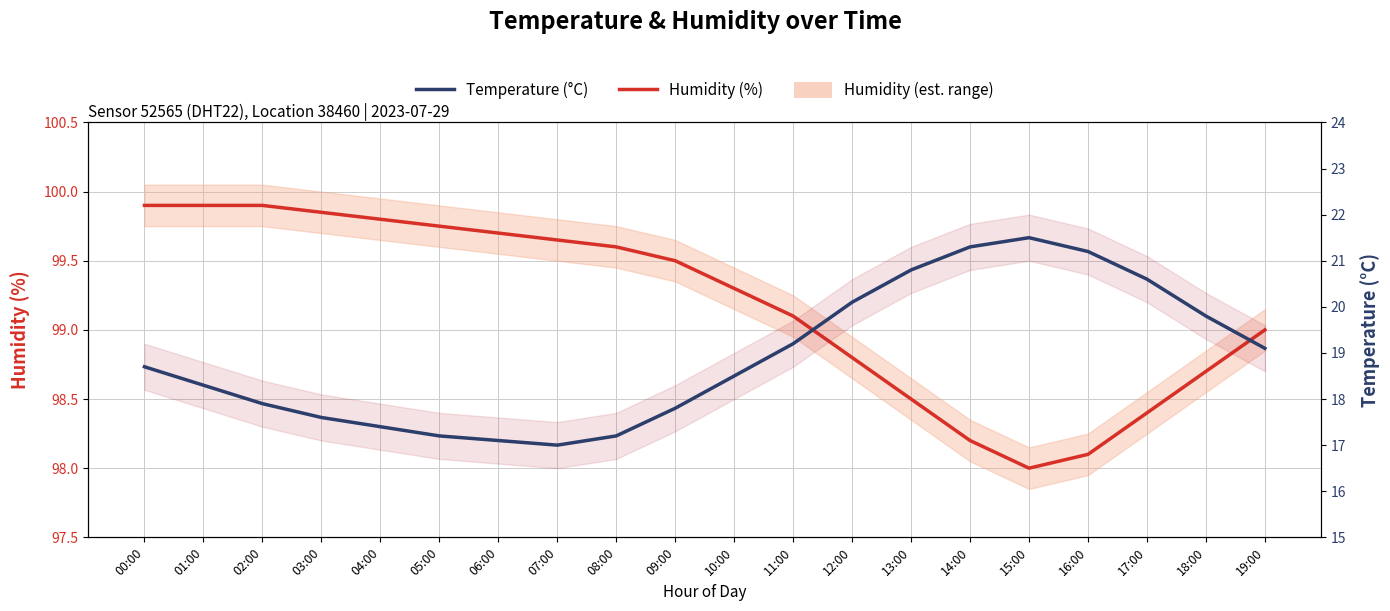

In Temperature (°C), how many points are lower than both neighbors (excluding endpoints)?

1